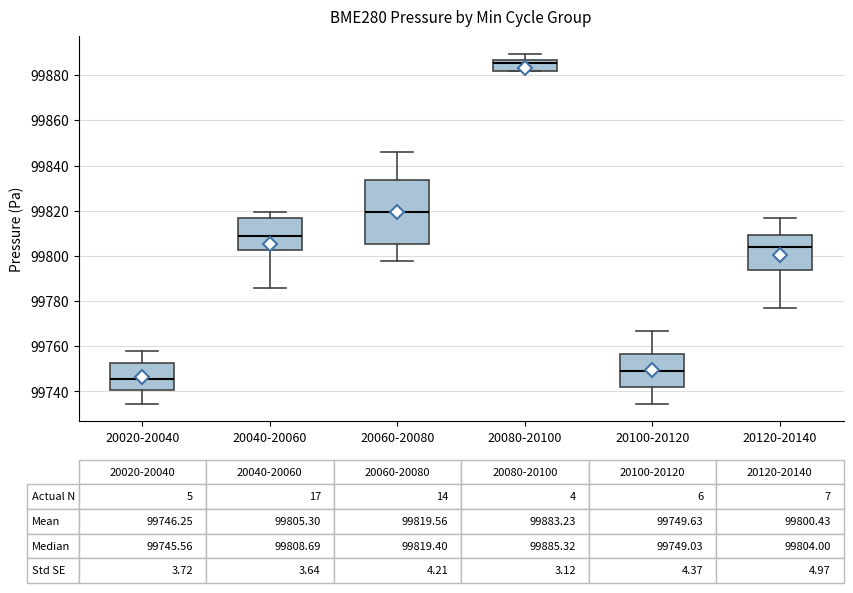

Comparing the boxes themselves (not the whiskers), which one is the tallest?

20060-20080